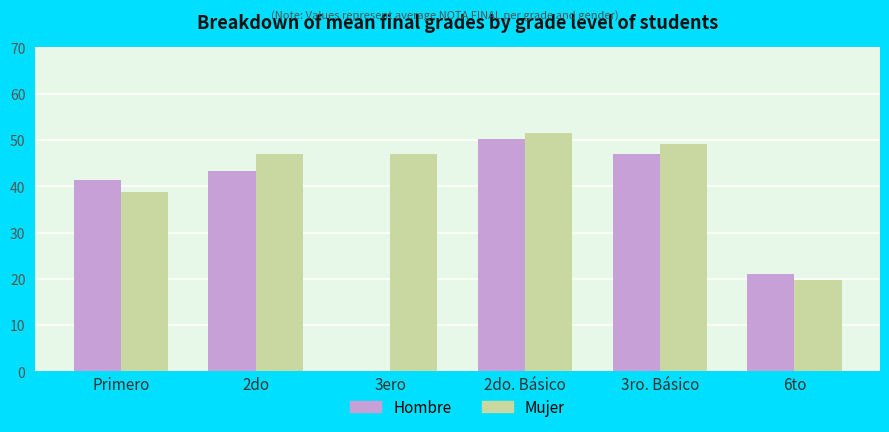

Is it true that Mujer equals 46.9 at 3ero?

True